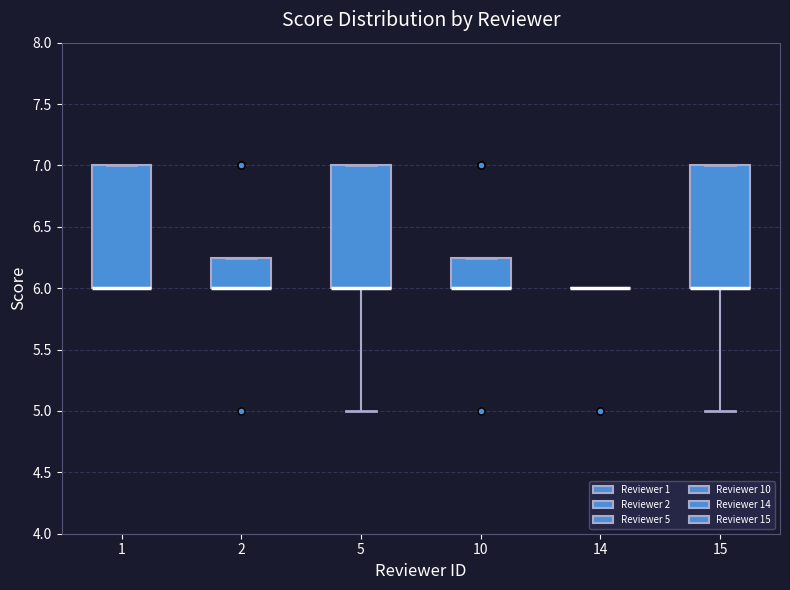

Reading left to right, read every box against the y-axis: the position of its median line, the range the box covers, and the ends of its whiskers. The values are not printed on the chart, so give them approximately, as read against the axis.

1: median 6.00 (drawn on the box's lower edge), box 6.00 to 7.00, whiskers 6.00 to 7.00
2: median 6.00 (drawn on the box's lower edge), box 6.00 to 6.25, whiskers 6.00 to 6.25
5: median 6.00 (drawn on the box's lower edge), box 6.00 to 7.00, whiskers 5.00 to 7.00
10: median 6.00 (drawn on the box's lower edge), box 6.00 to 6.25, whiskers 6.00 to 6.25
14: box collapsed to a line at 6.00, whiskers 6.00 to 6.00
15: median 6.00 (drawn on the box's lower edge), box 6.00 to 7.00, whiskers 5.00 to 7.00